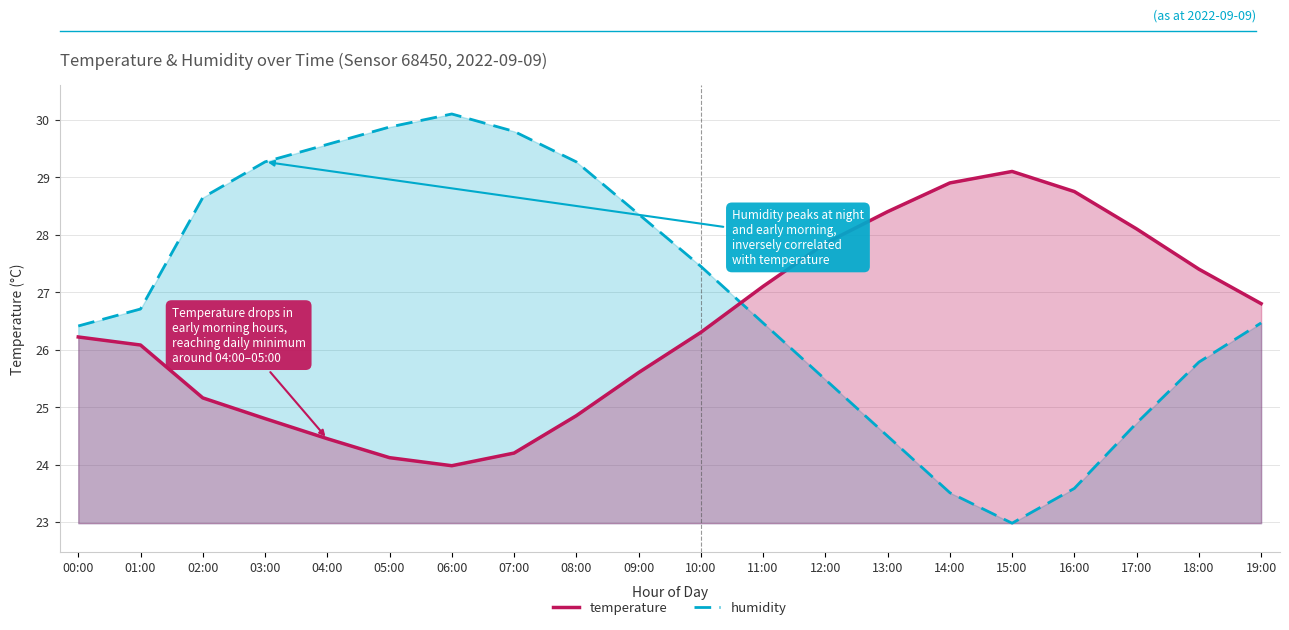

Which has a higher value, 01:00 or 19:00?

19:00